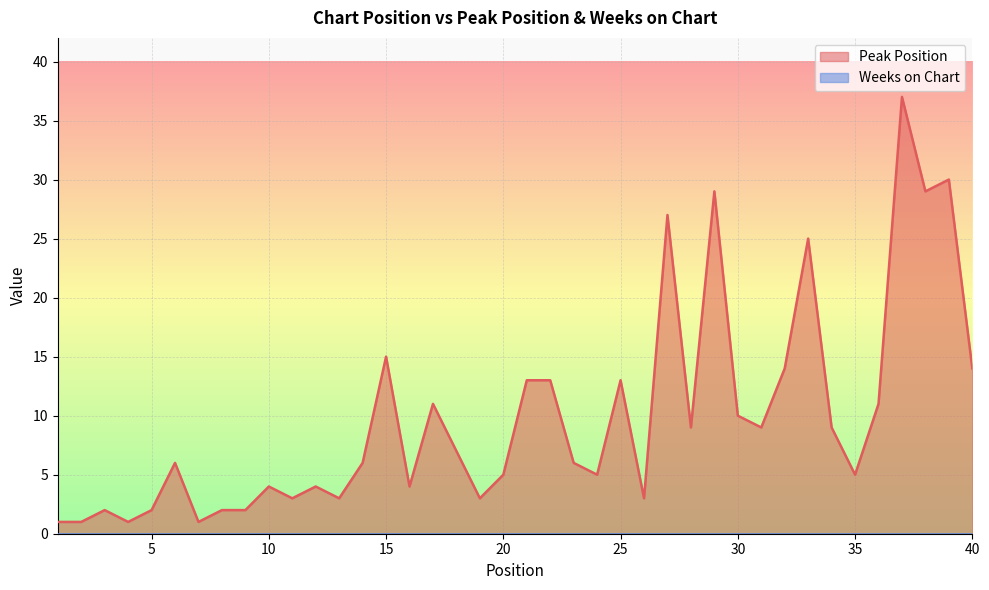

Which label corresponds to the largest value in the chart?

37